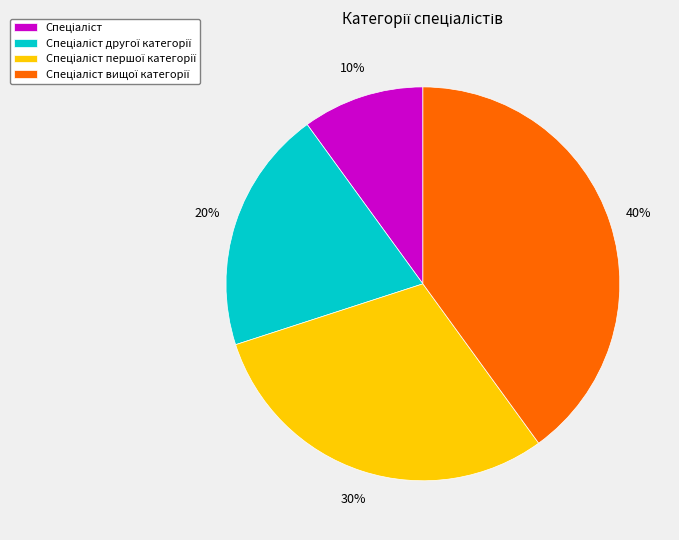

To the nearest percent, what is the difference between the largest and smallest slice percentages?

30%